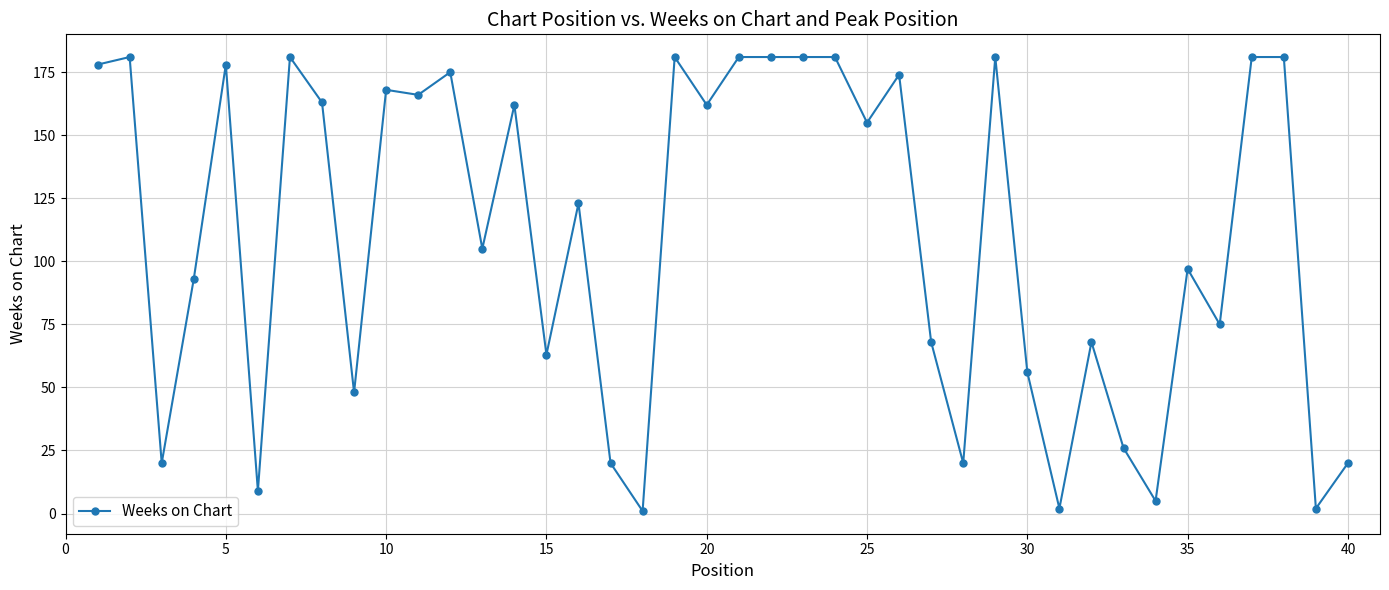

Reading right to left, extract all data points from this chart.

20	2	181	181	75	97	5	26	68	2	56	181	20	68	174	155	181	181	181	181	162	181	1	20	123	63	162	105	175	166	168	48	163	181	9	178	93	20	181	178